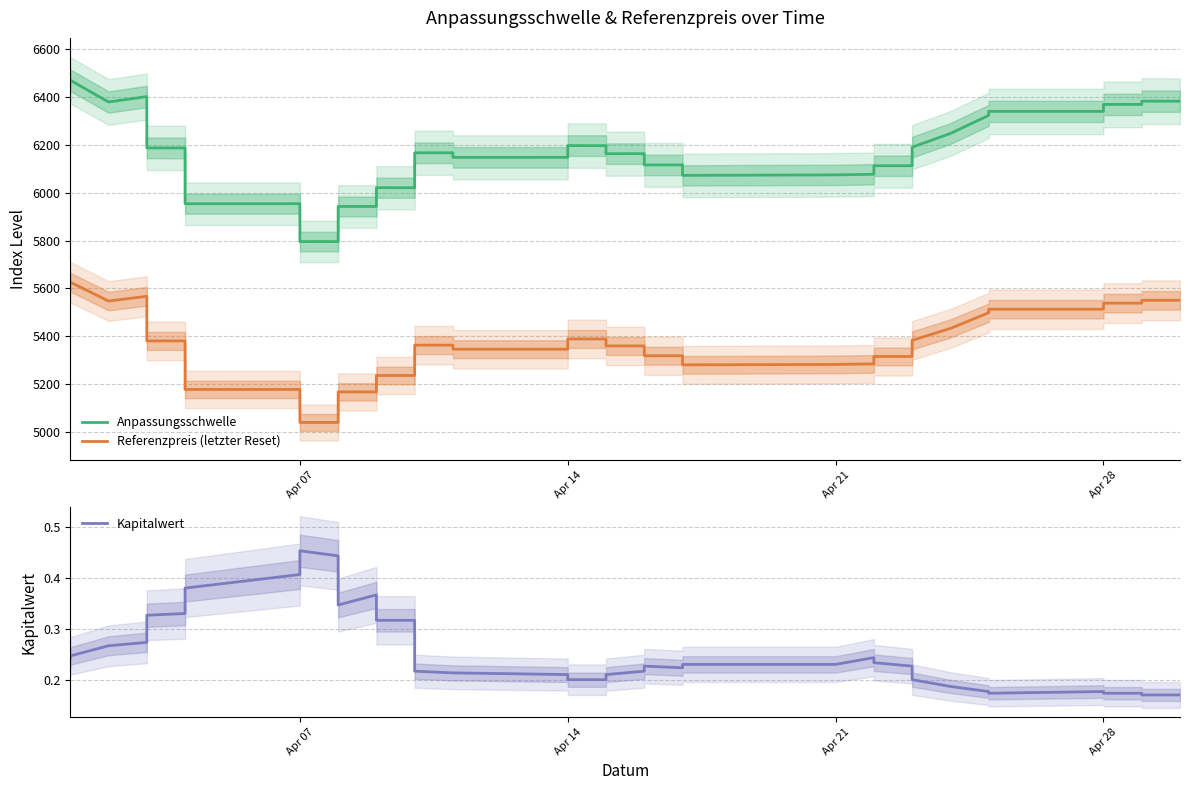

What is the value of the Kapitalwert point at the 28th from the left?

0.2